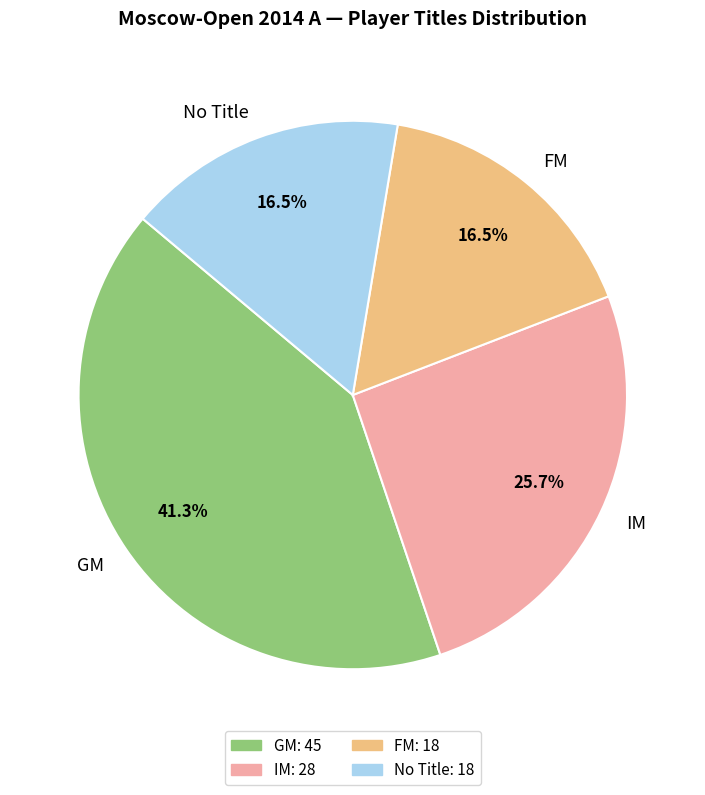

Is there any slice that represents more than half of the pie?

No